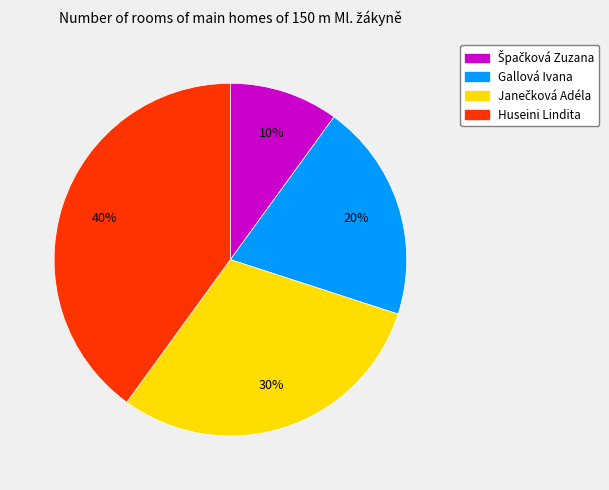

To the nearest percent, what portion does Gallová Ivana represent?

20%